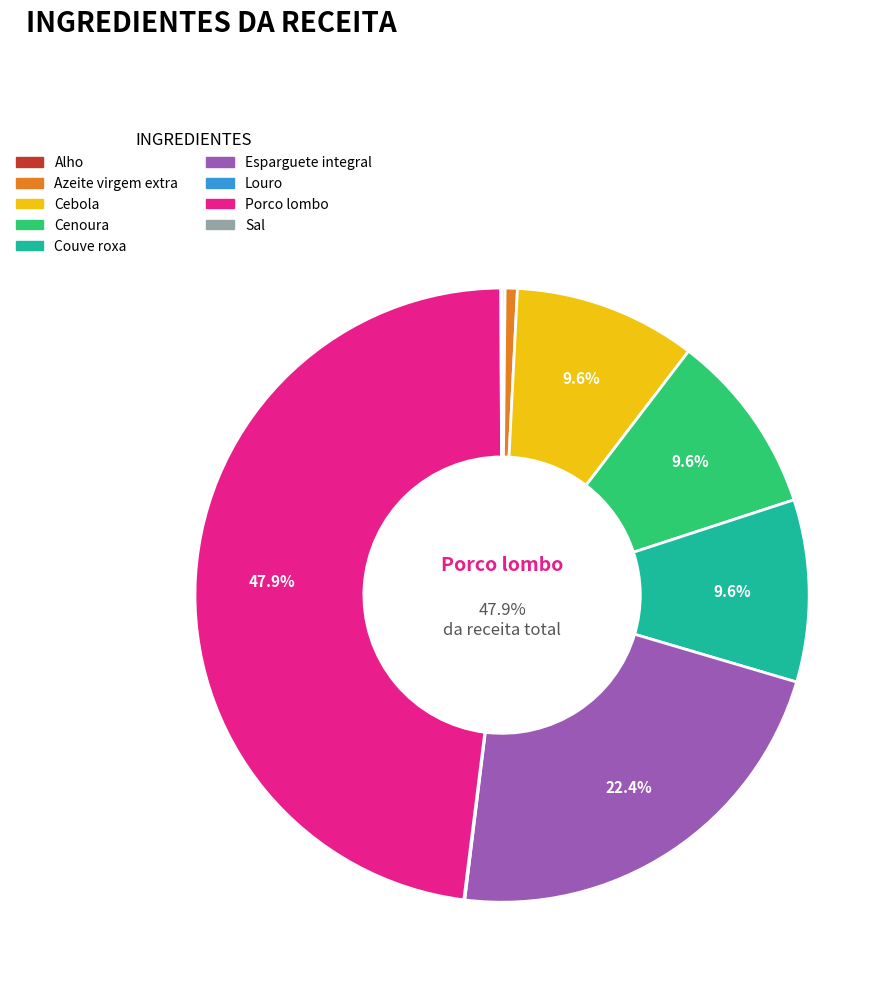

True or false: Couve roxa accounts for 10% of the total.

True